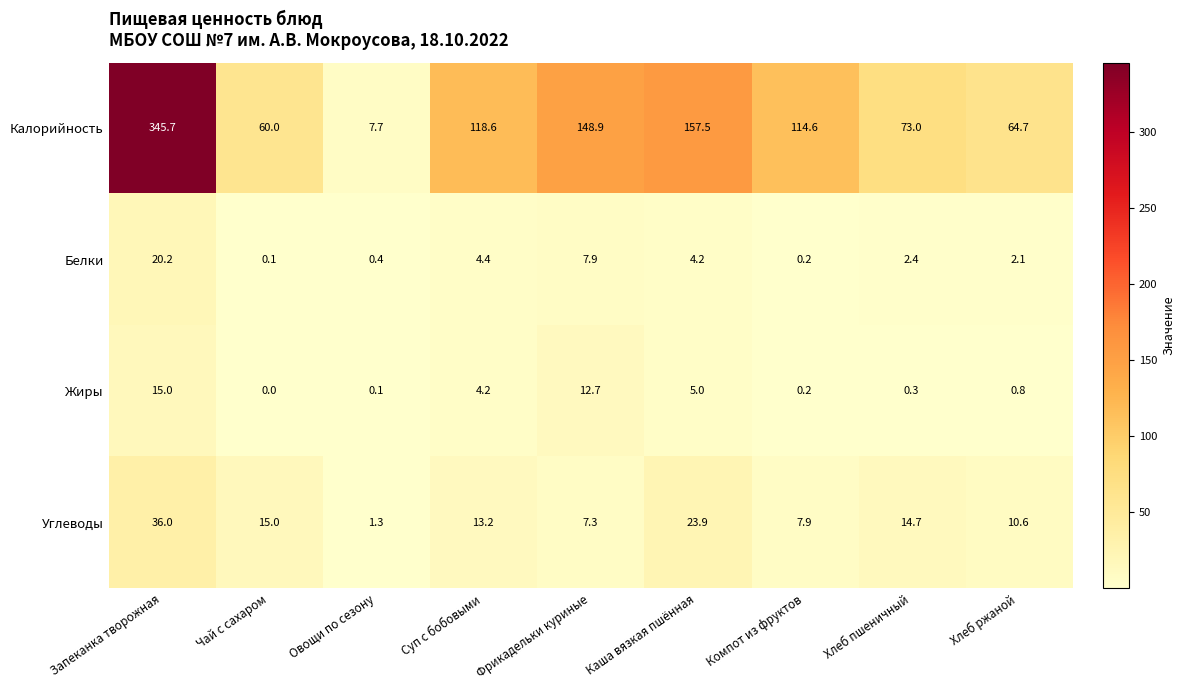

The value of Жиры at Запеканка творожная is 15.0. True or false?

True